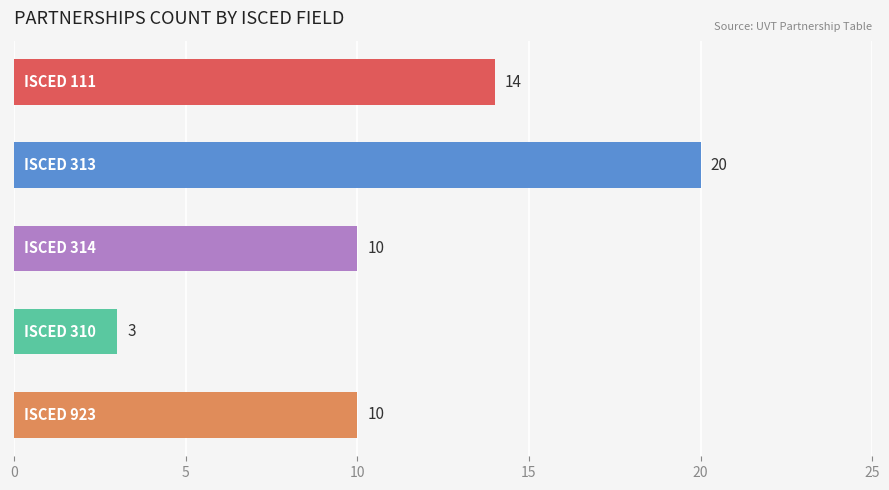

What is the sum of all values?

57